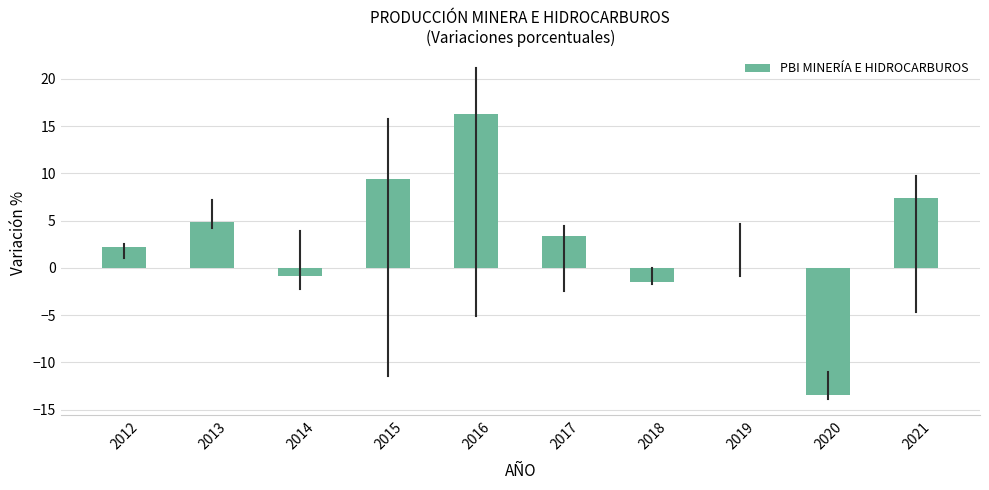

What is the approximate value at 2016?

16.3